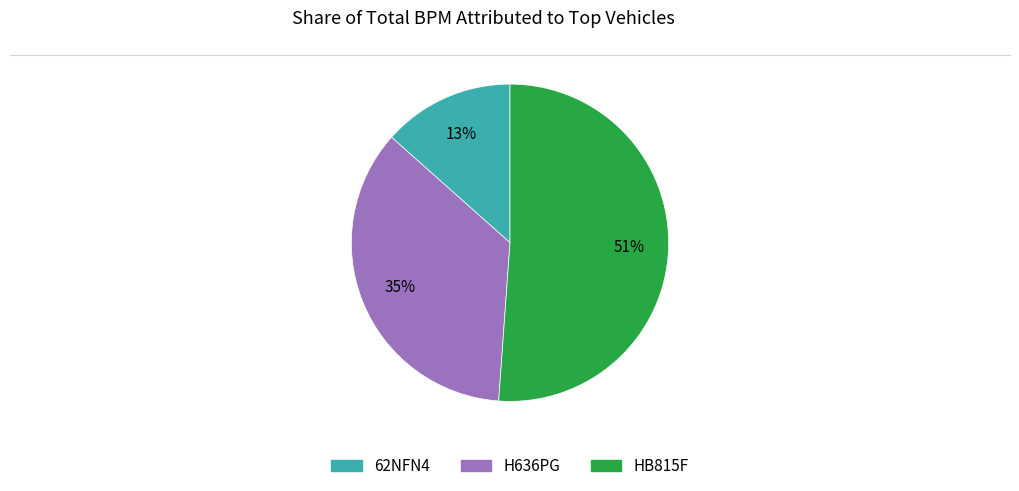

Which slice is the largest?

HB815F